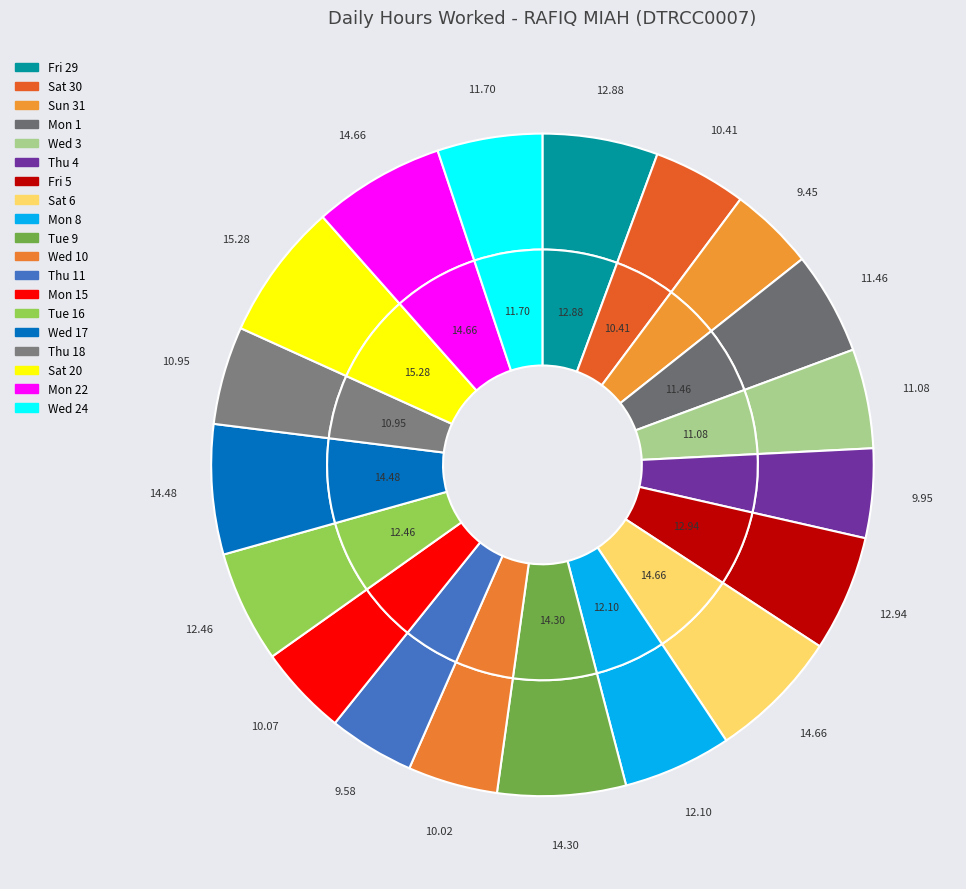

Approximately how many times larger is the value at Mon 22 compared to Fri 29?

1.1